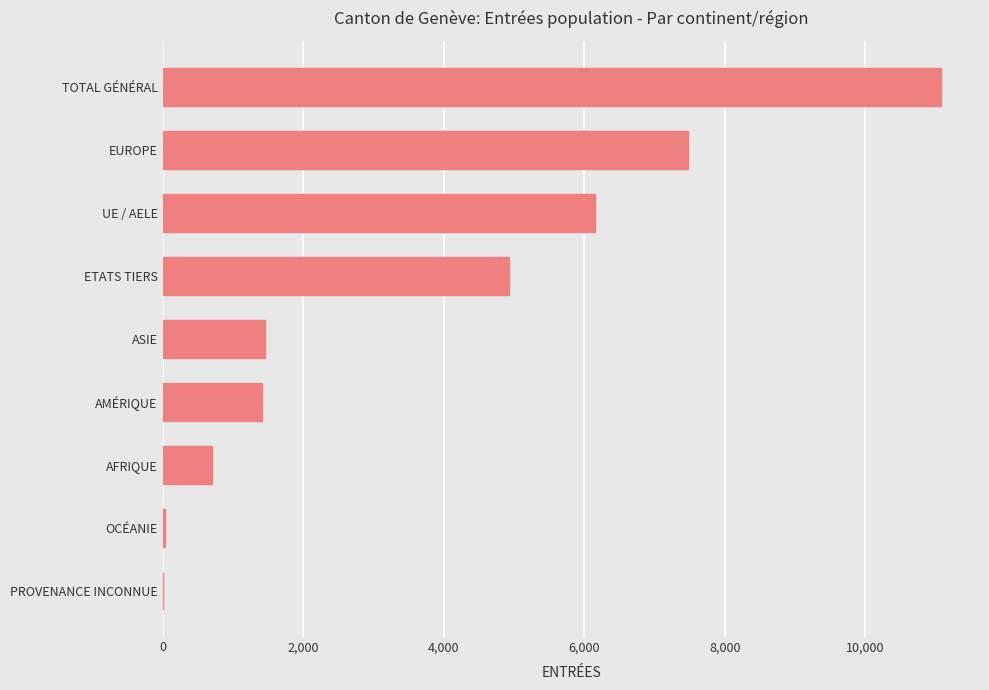

What is the average value?

3692